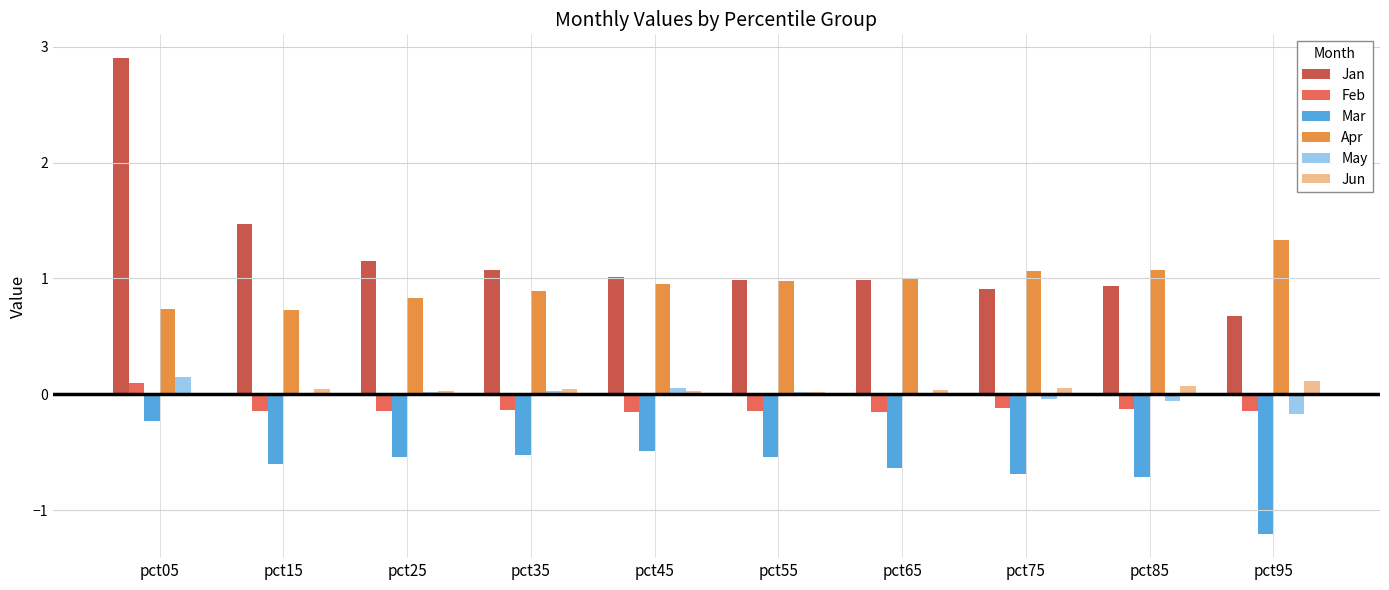

The Mar series shows -0.4 at pct05. True or false?

False